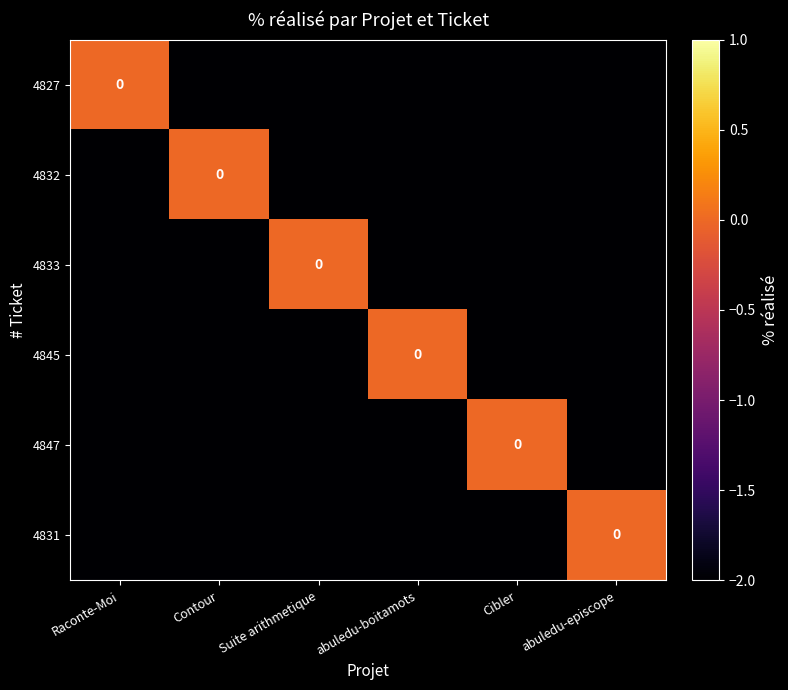

What is the sum of the 4833 values at Suite arithmetique and Raconte-Moi?

-2